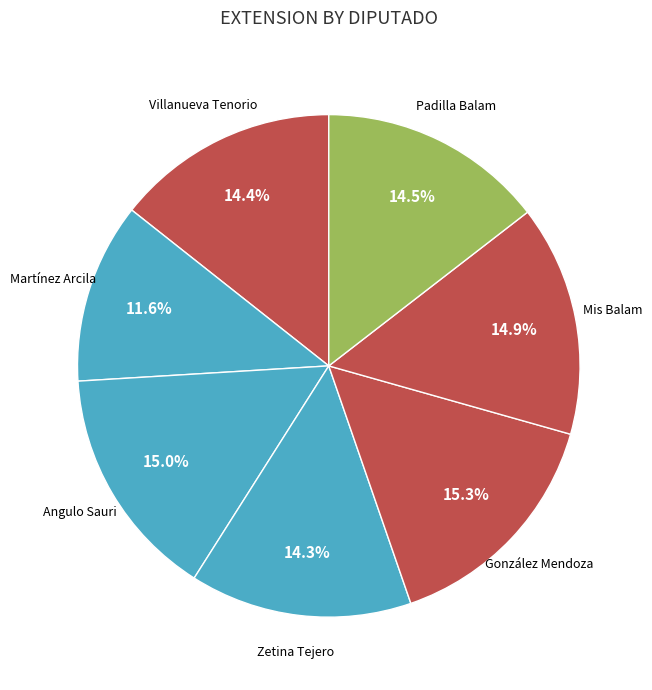

To the nearest percent, what is the average slice percentage?

14%